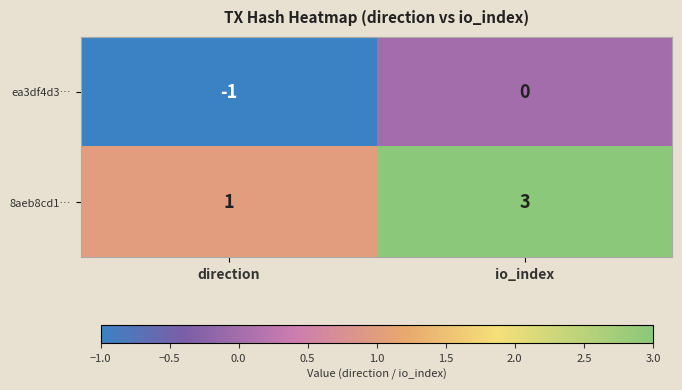

What is the sum of all 8aeb8cd1… values?

4